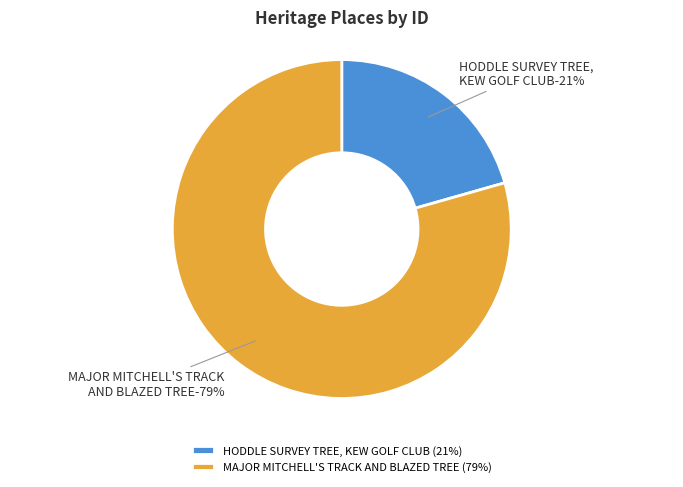

Rank the categories by value from lowest to highest.

HODDLE SURVEY TREE, KEW GOLF CLUB, MAJOR MITCHELL'S TRACK AND BLAZED TREE